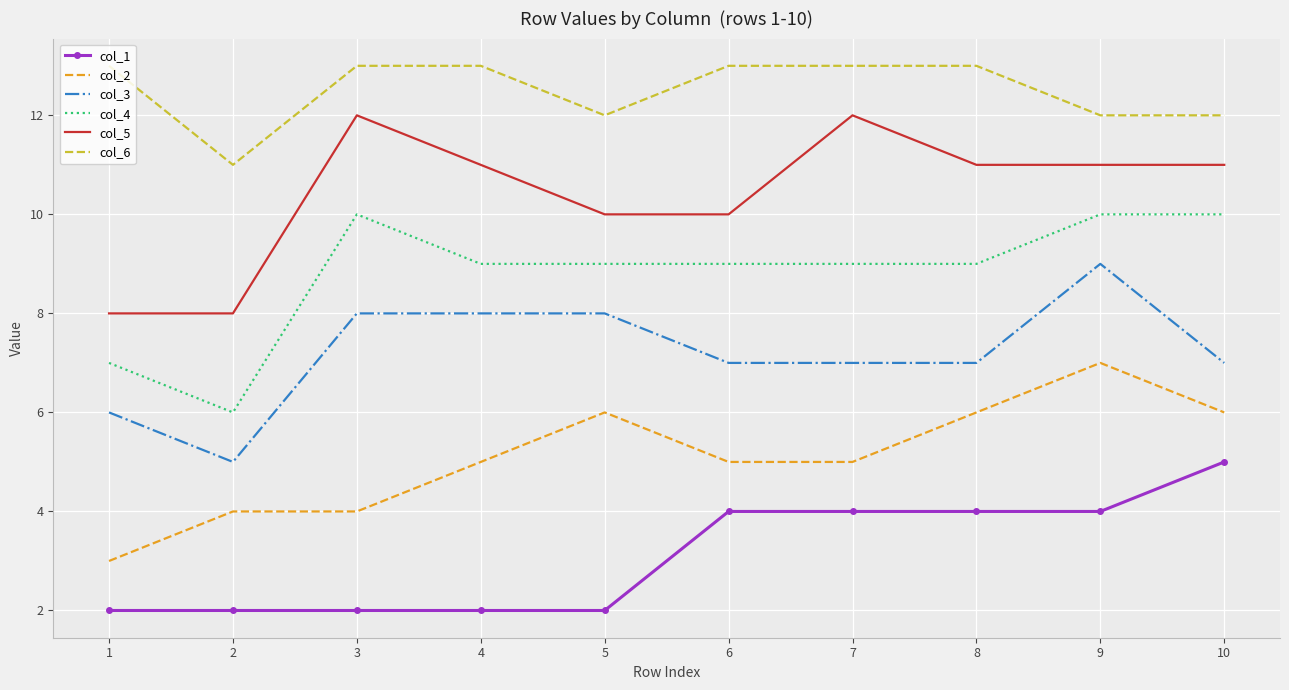

What is the difference between the highest and lowest values at 4?

11